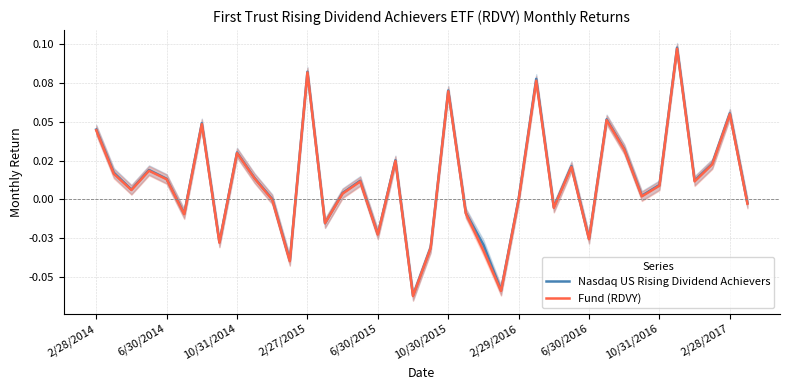

How many data points in Nasdaq US Rising Dividend Achievers are less than 0?

13